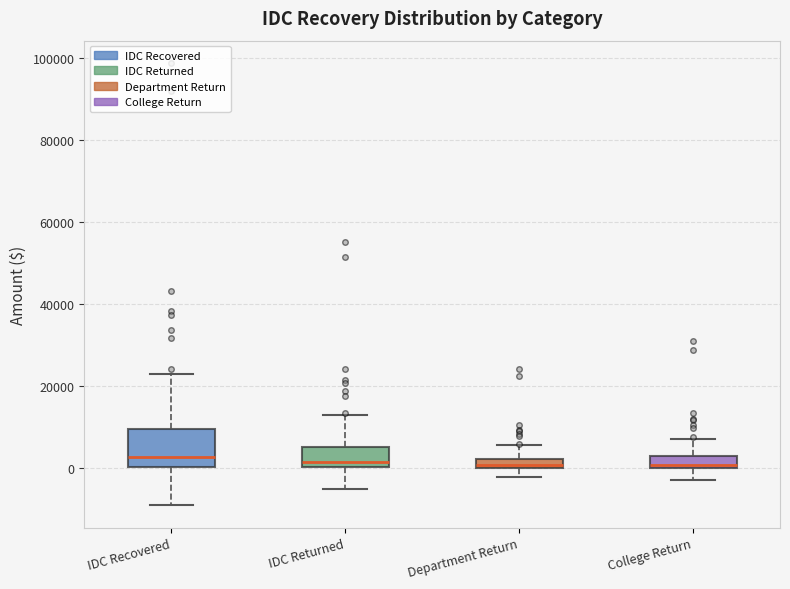

Comparing the boxes themselves (not the whiskers), which one is the tallest?

IDC Recovered